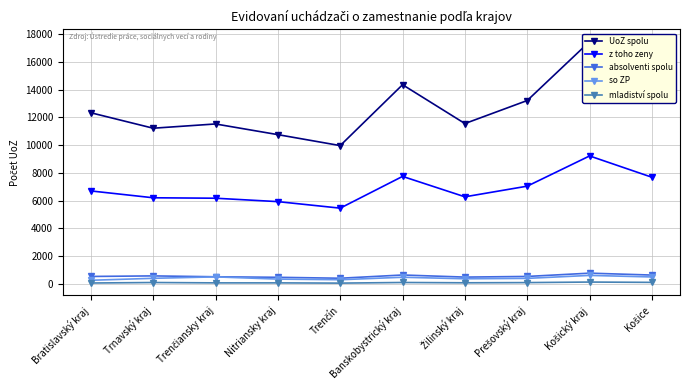

At how many categories does at least one series exceed 75?

10